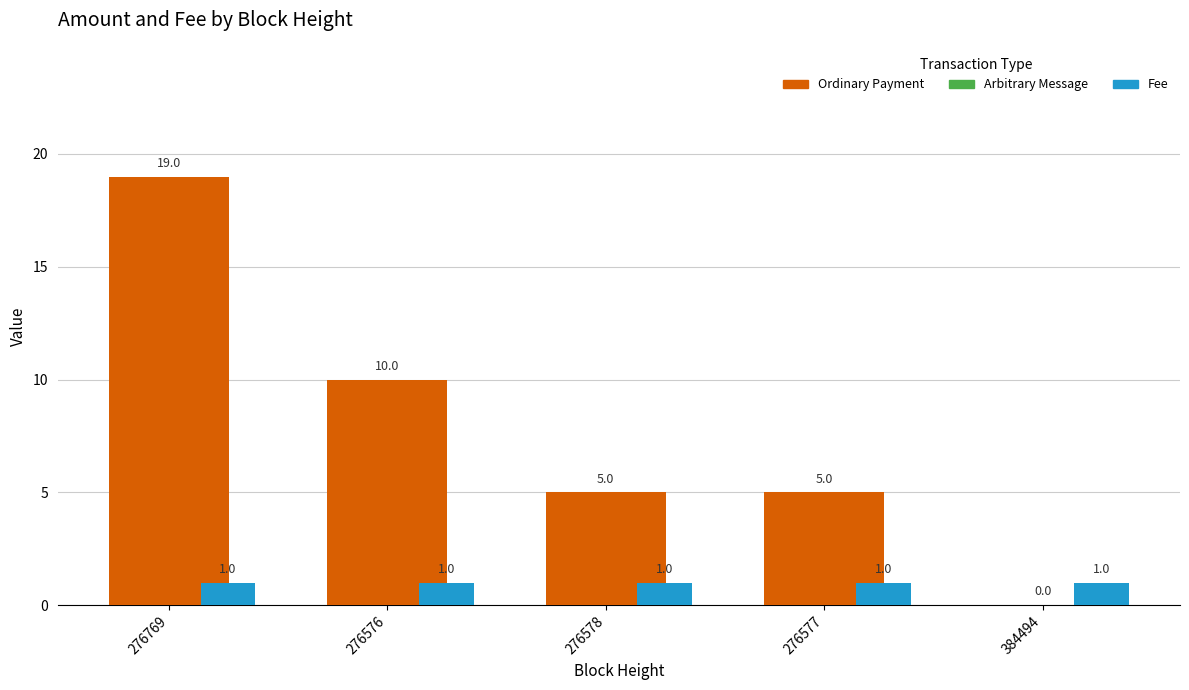

What is the maximum value shown in the chart?

19